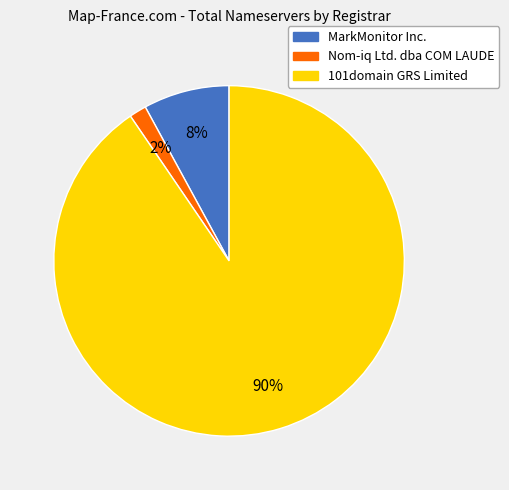

Is it true that 101domain GRS Limited is 99% of the pie?

False